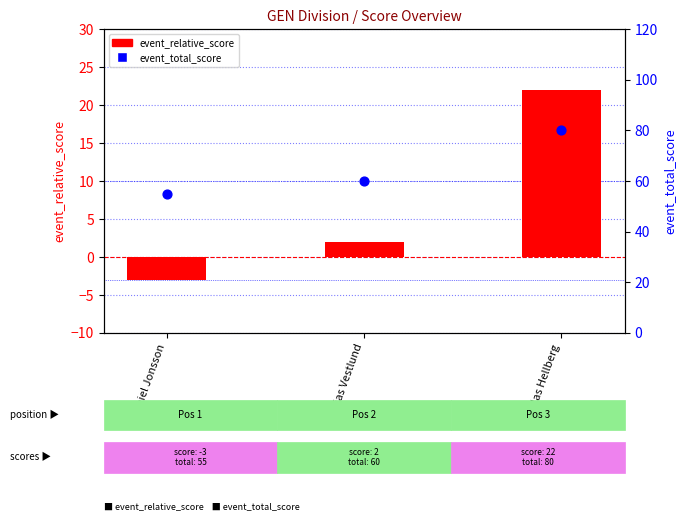

Which series reaches the maximum Y coordinate?

event_total_score